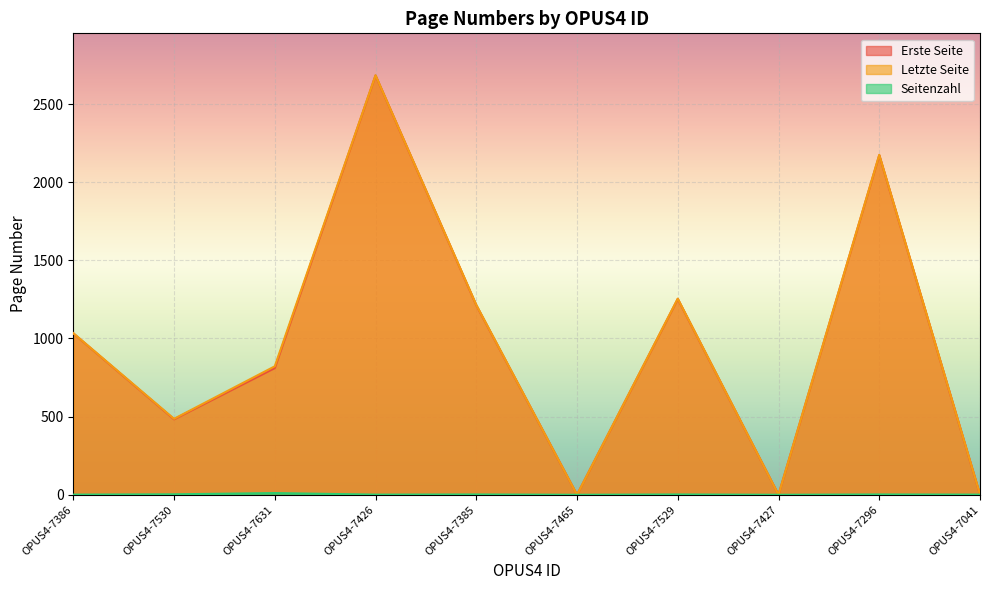

Between OPUS4-7631 and OPUS4-7529, which is larger?

OPUS4-7529